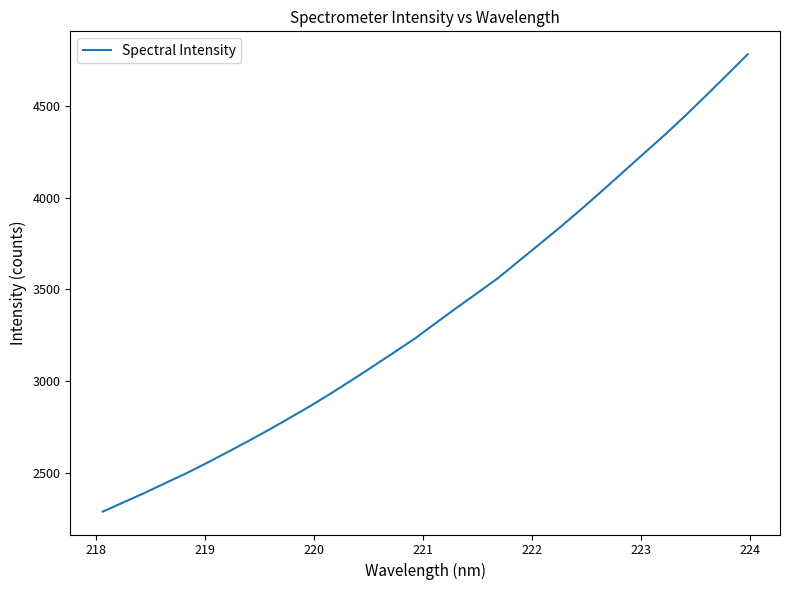

What is the difference between the maximum and minimum values?

2498.6